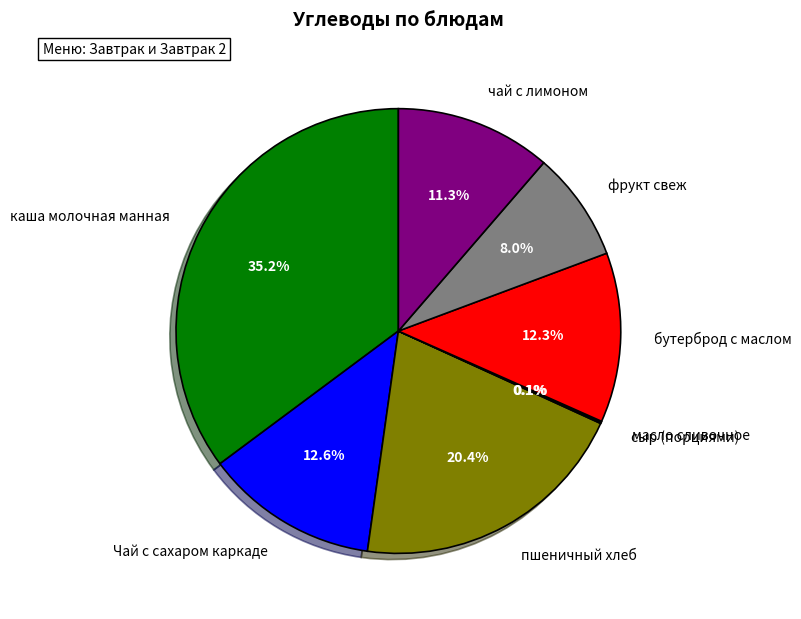

The бутерброд с маслом slice represents 1% of the pie. True or false?

False